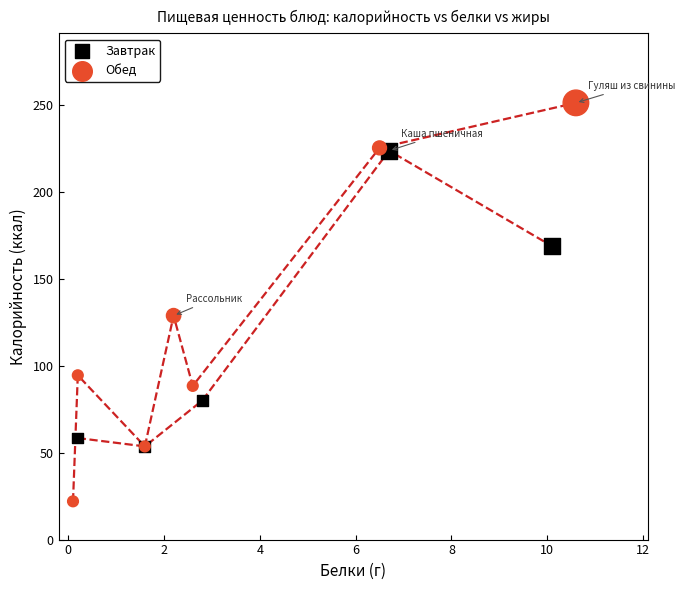

Which series has the largest Y range (max minus min)?

Обед